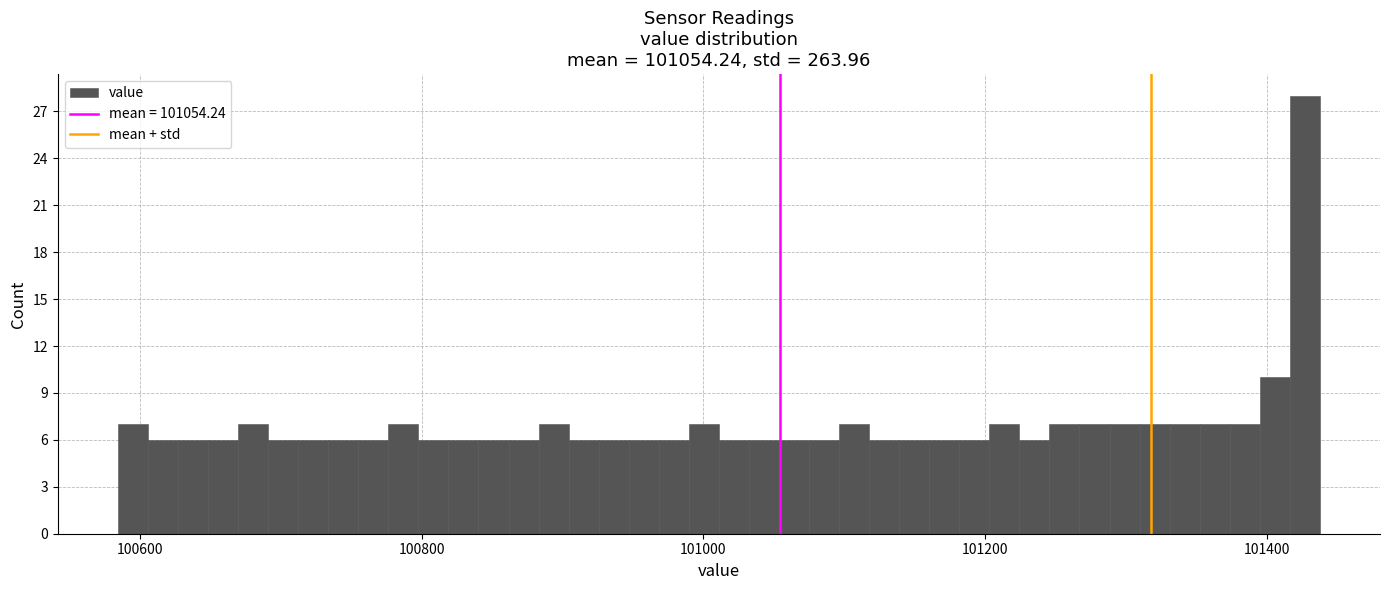

Around what value on the x-axis is the tallest bar? Give the approximate position of its centre, as read against the axis.

101420